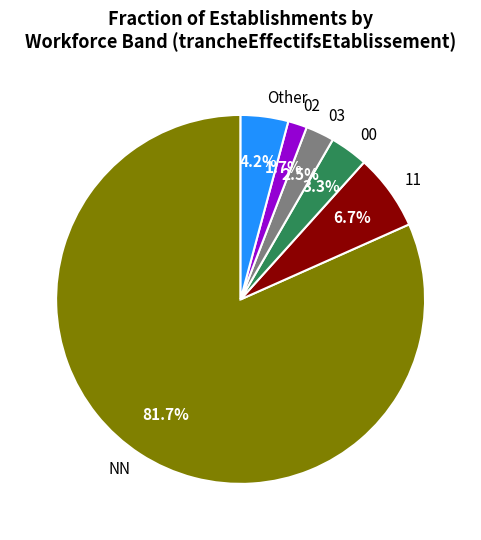

To the nearest percent, what is the average slice percentage?

17%